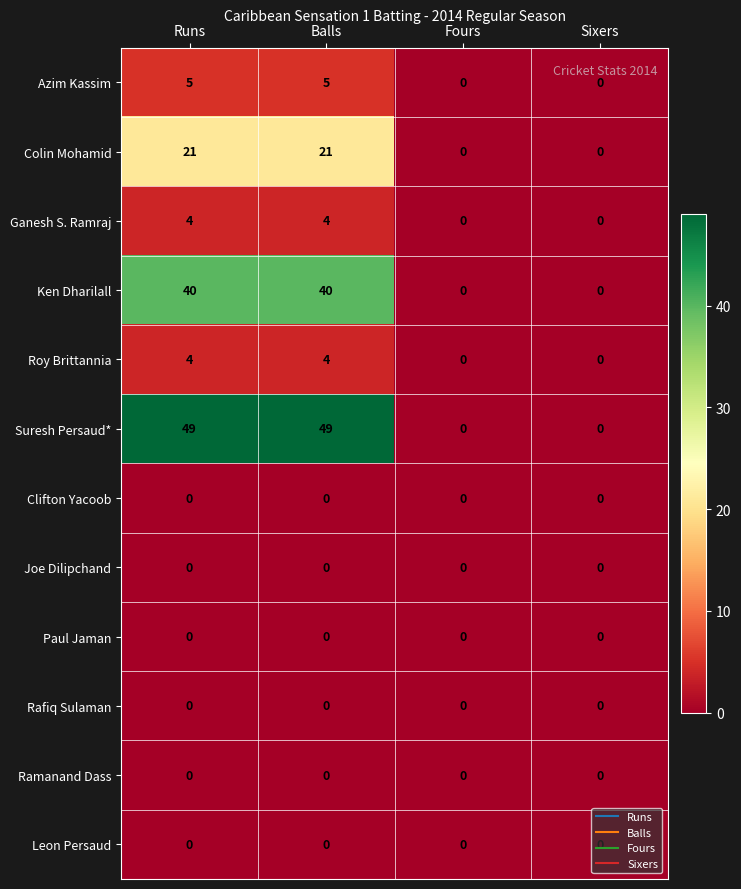

What is the sum of the Ken Dharilall values at Balls and Sixers?

40